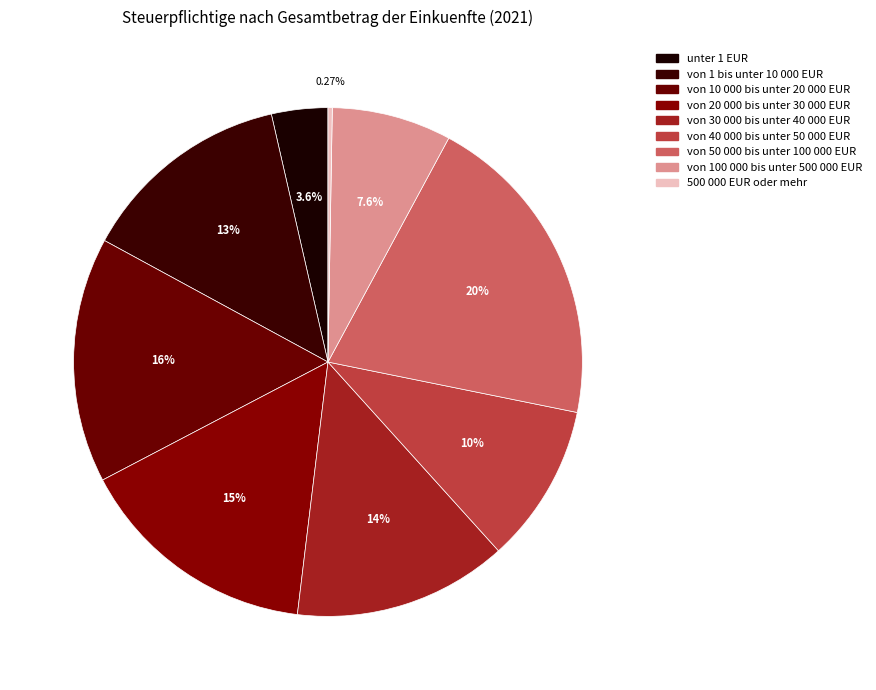

Is it true that von 20 000 bis unter 30 000 EUR is 15% of the pie?

True